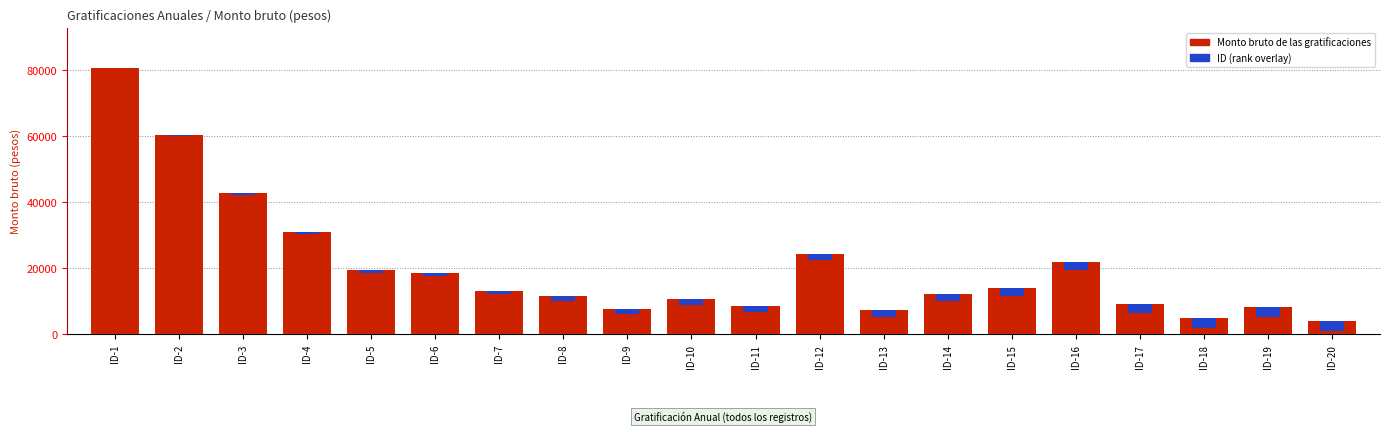

What is the sum of the Monto bruto de las gratificaciones values at ID-7 and ID-9?

20775.3